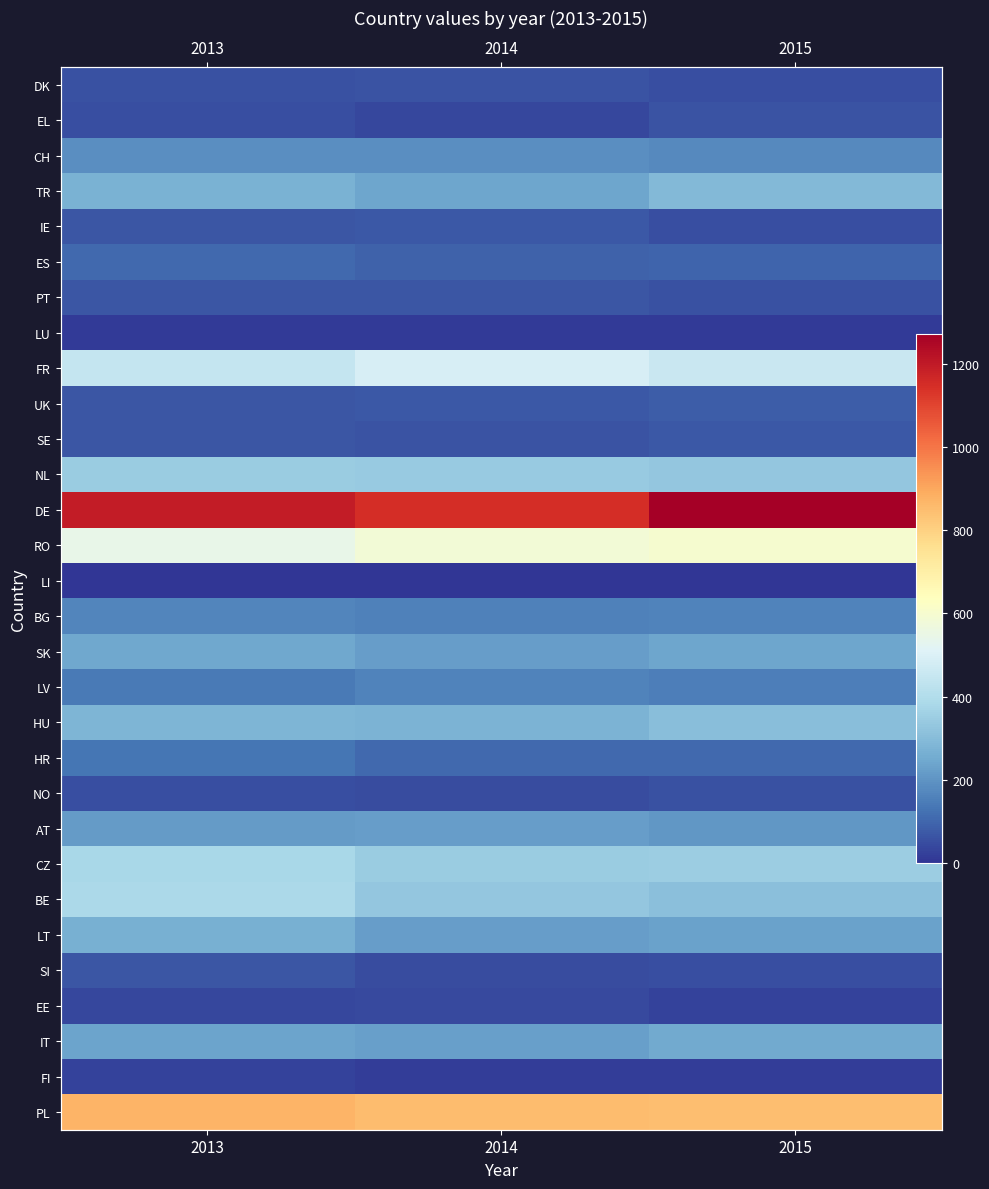

True or false: TR has a value of 290 at 2015.

True